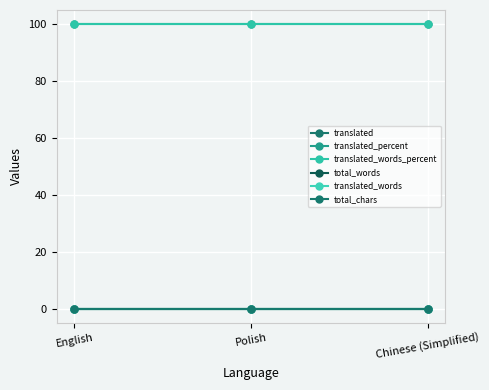

Reading right to left, extract all data points from this chart.

translated: 0	0	0
translated_percent: 100	100	100
translated_words_percent: 100	100	100
total_words: 0	0	0
translated_words: 0	0	0
total_chars: 0	0	0